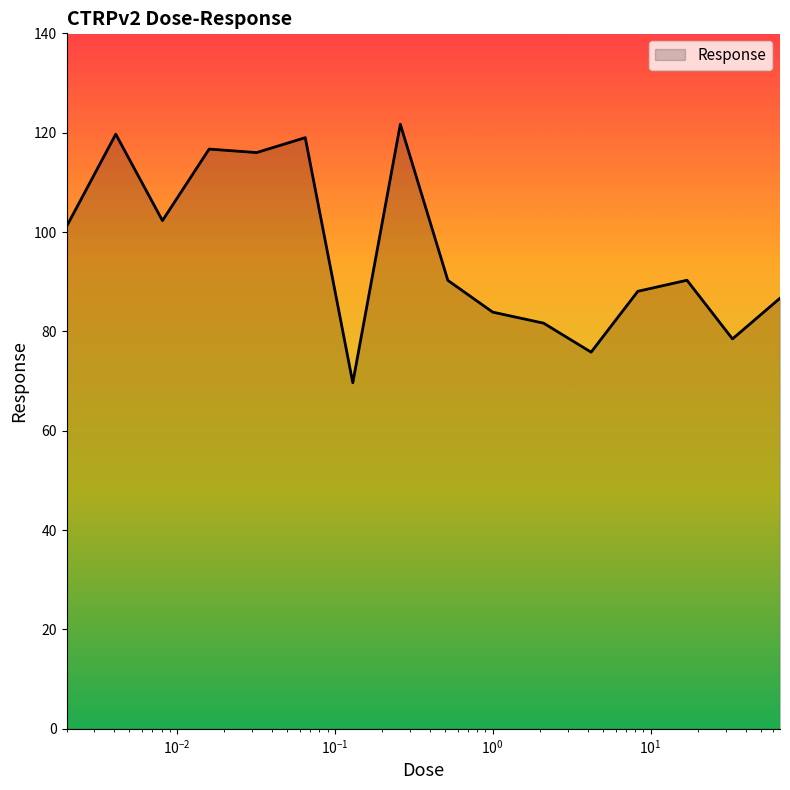

What is the smallest value displayed?

69.7